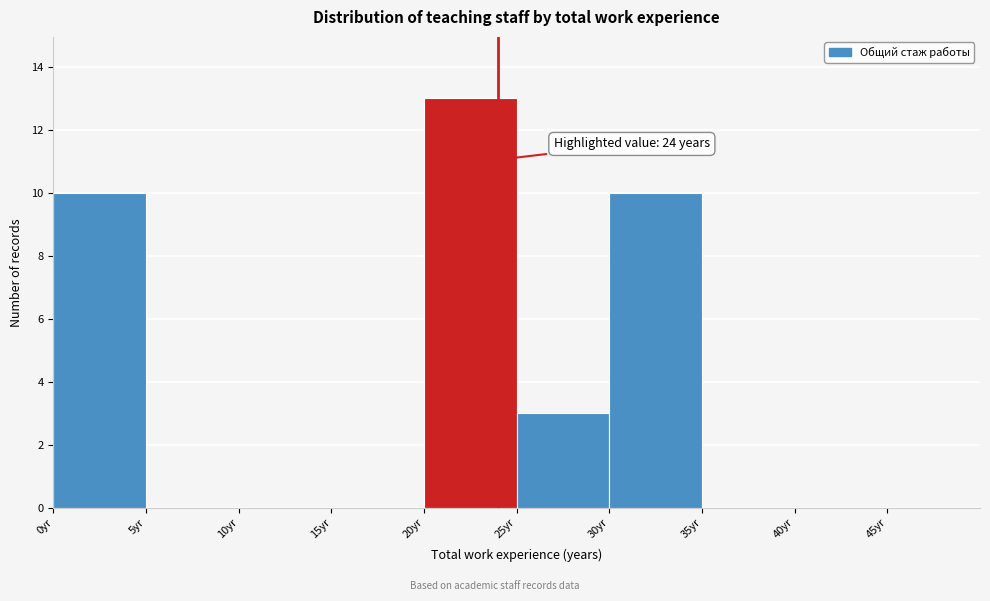

Over which range of the x-axis is the bar tallest?

20 to 25